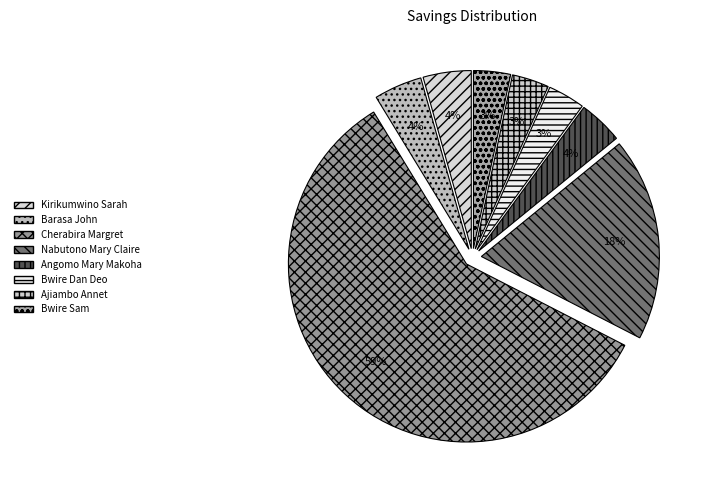

Is there any slice that represents more than half of the pie?

Yes